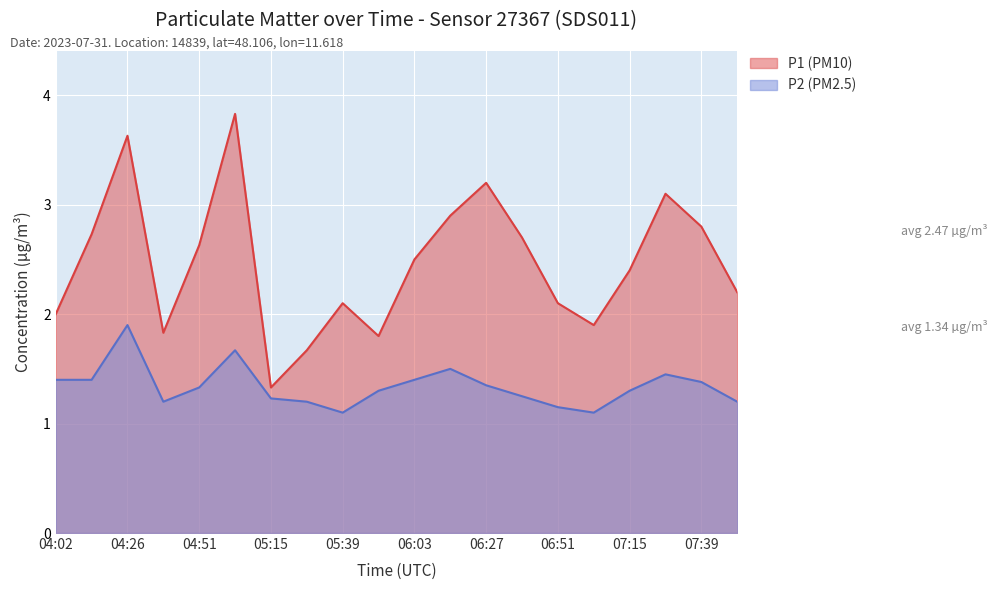

What value does the P2 series have at 07:39?

1.4